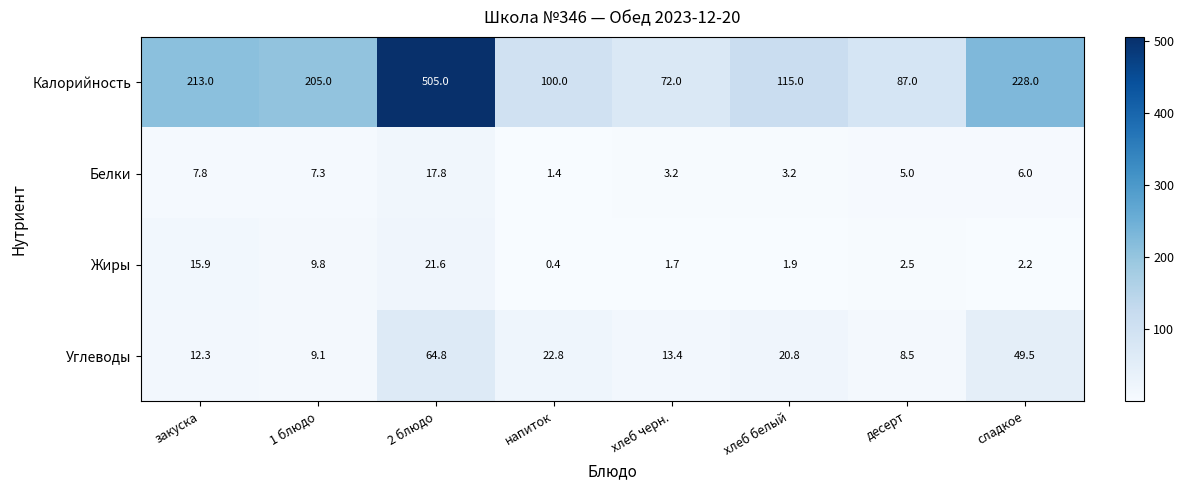

Which series has the largest total across all categories?

Калорийность